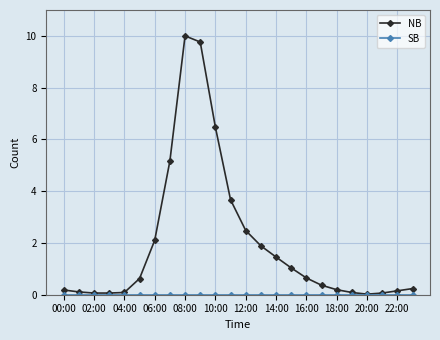

What is the greatest value displayed?

10.0